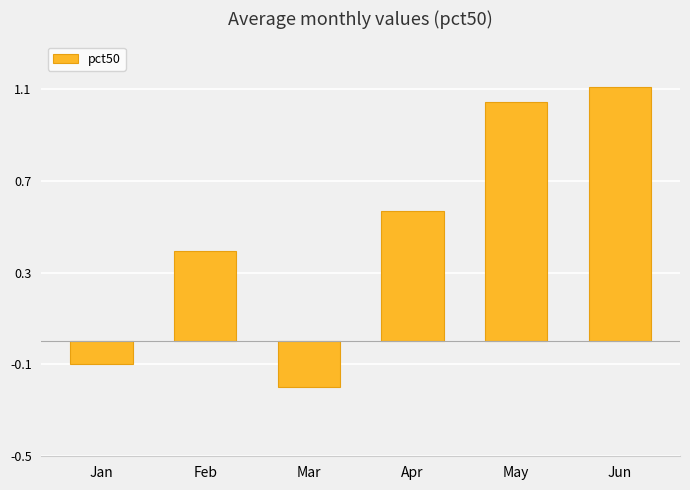

Does the chart contain any negative values?

Yes